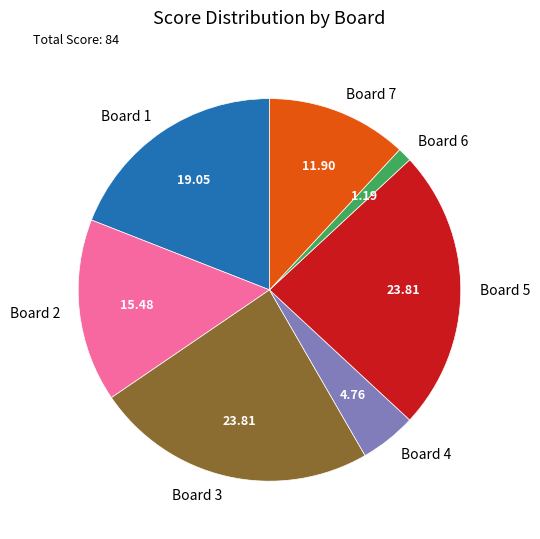

Is Board 5 the majority of the pie?

No